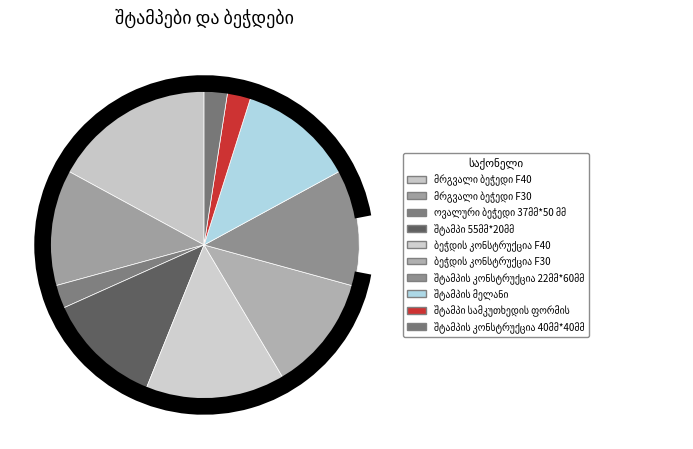

How many slices are in this pie chart?

10